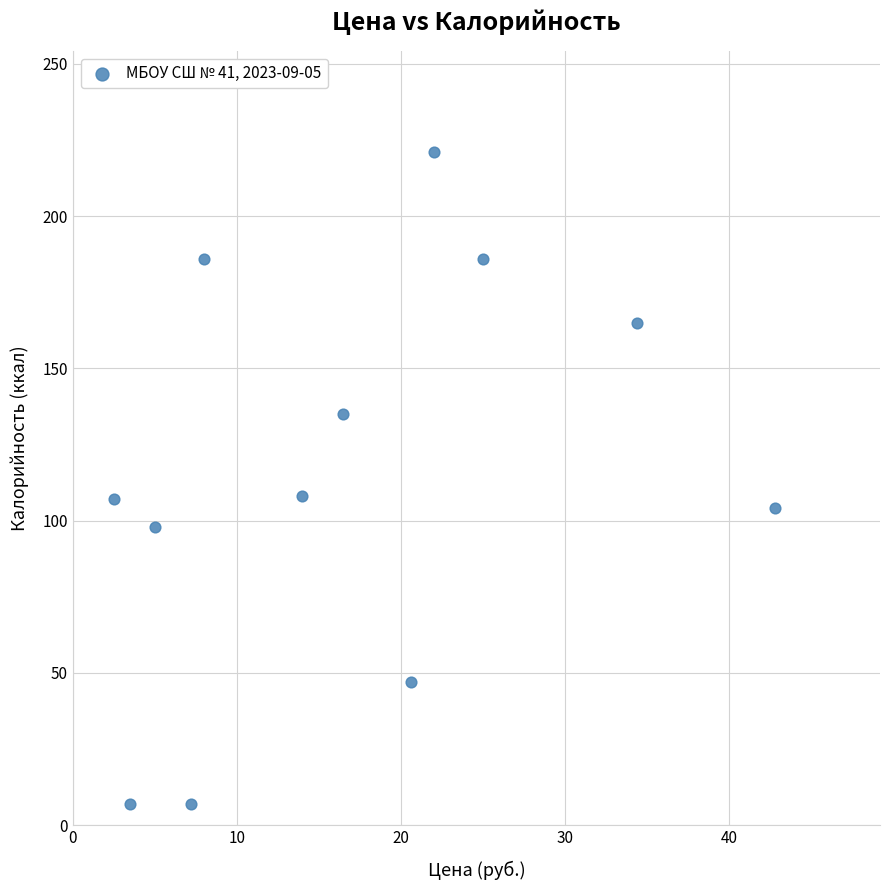

What is the range of Y values (max minus min)?

214